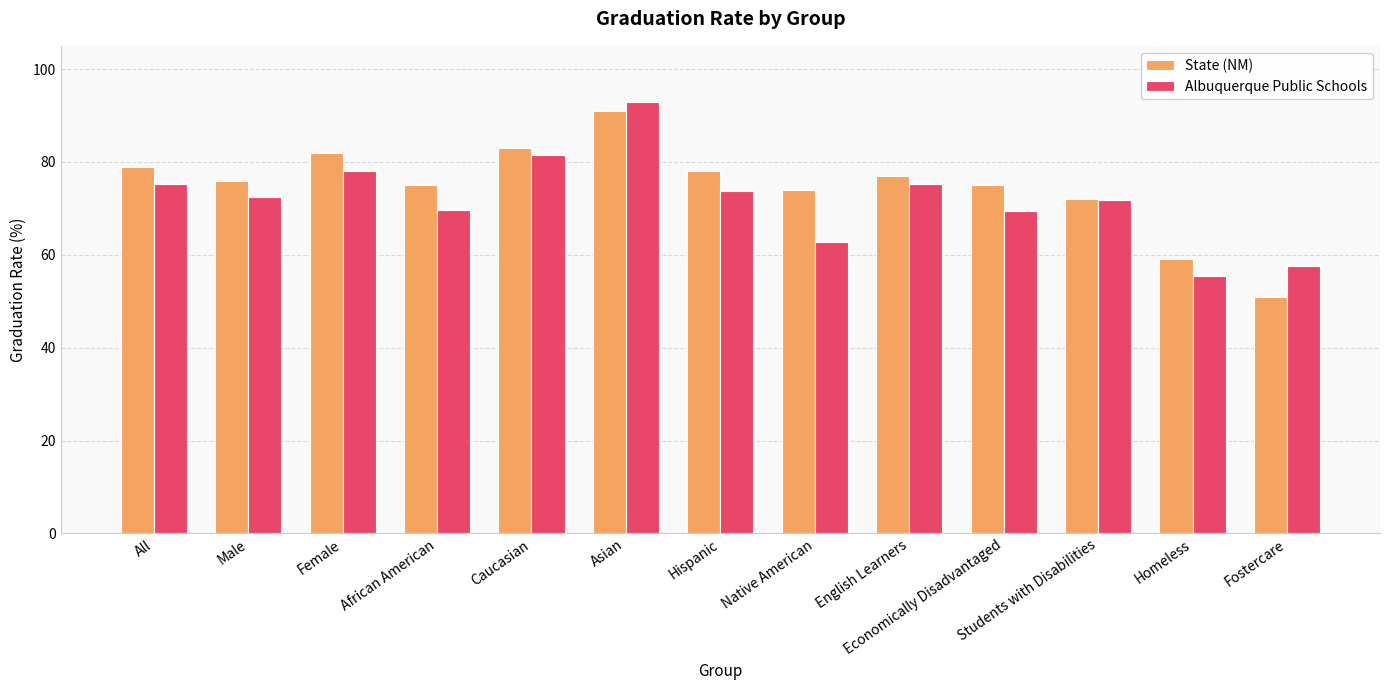

Which category has the lowest value in the Albuquerque Public Schools series?

Homeless